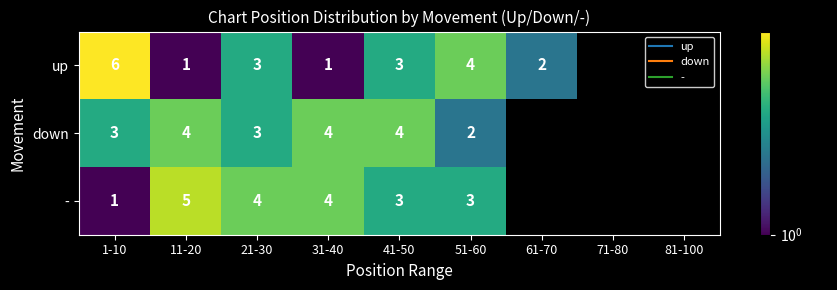

What is the difference between the second highest and second lowest values in the up series?

4